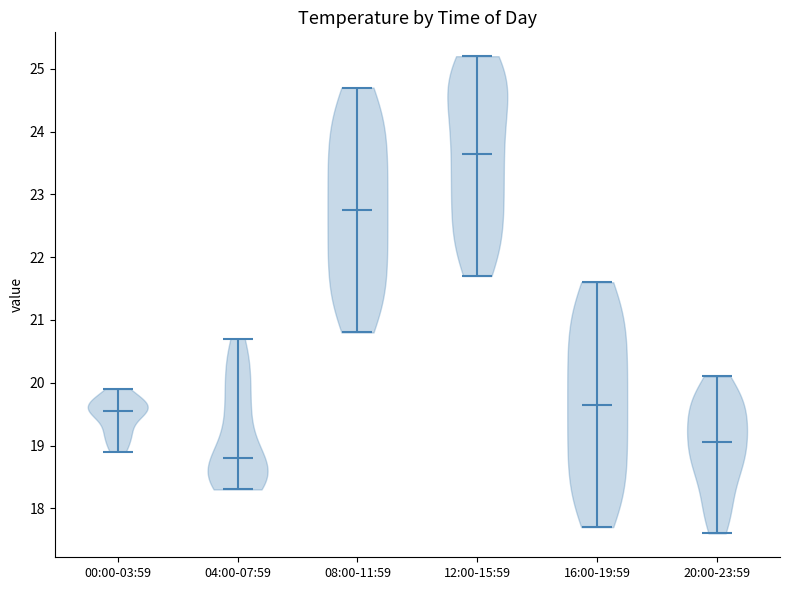

What is the lowest point the violin for 04:00-07:59 reaches on the y-axis? The values are not printed on the chart, so give them approximately, as read against the axis.

18.3